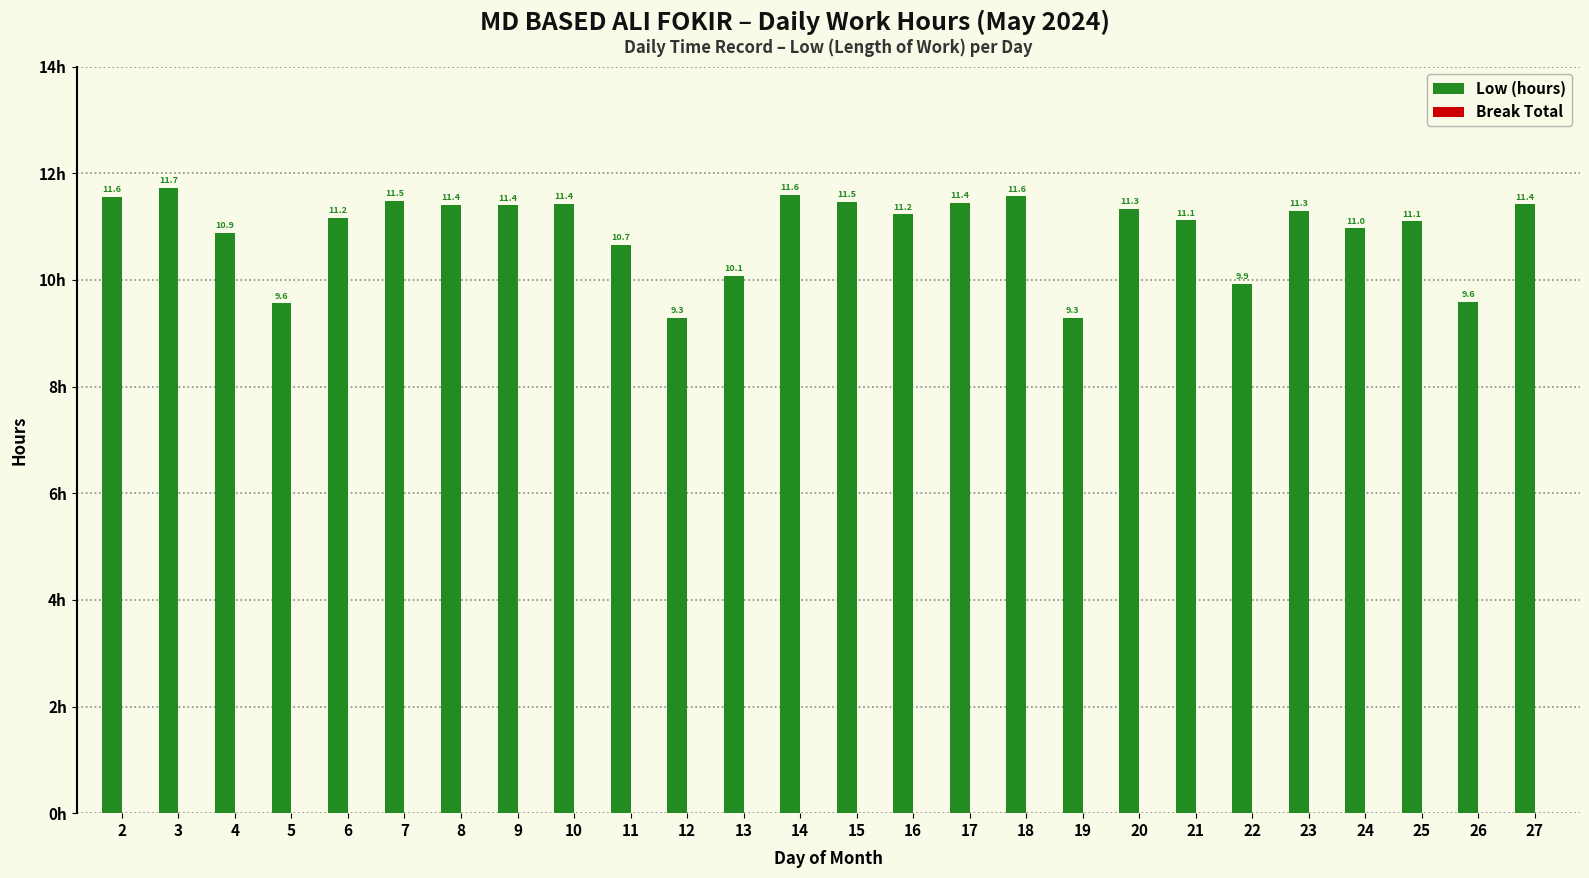

The value at 2 is 15.3. True or false?

False